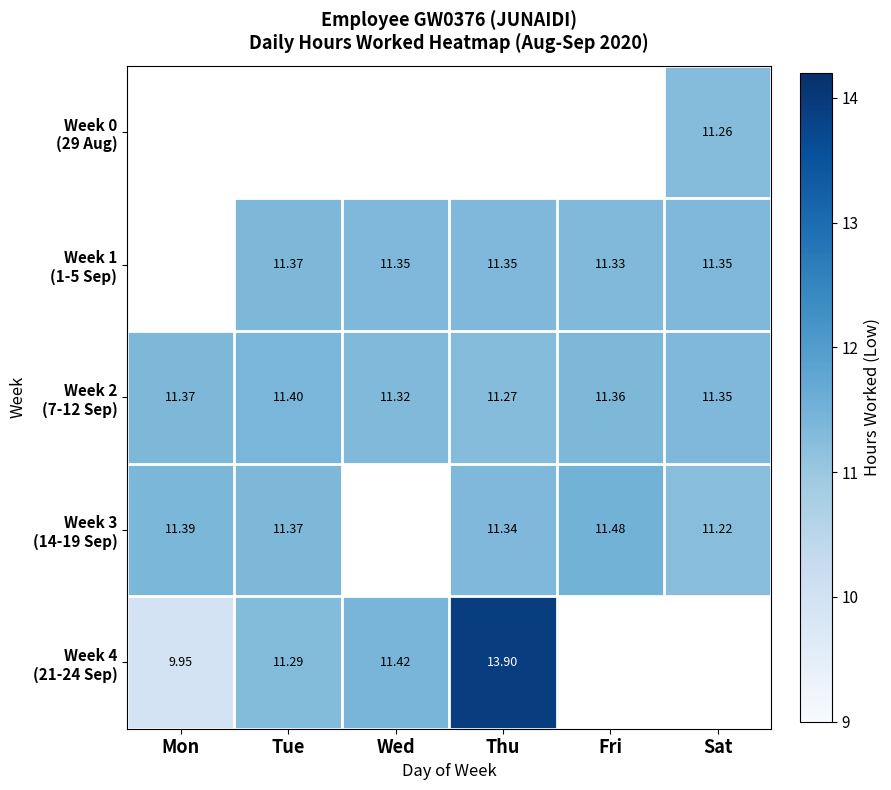

What is the difference between the maximum and second lowest values in the Week 2 (7-12 Sep) series?

0.1